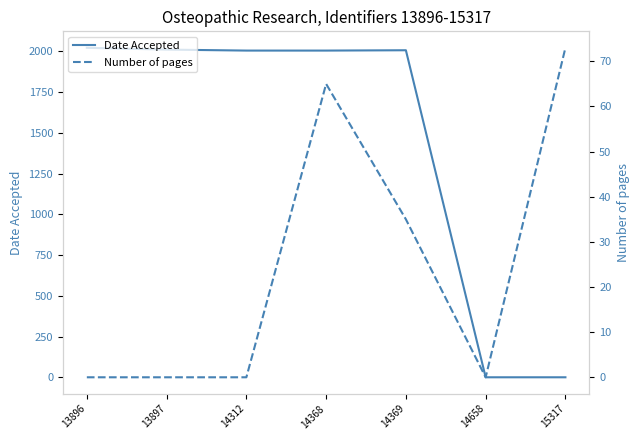

Is the value of Date Accepted at 13897 greater than the value of Number of pages at 14368?

Yes